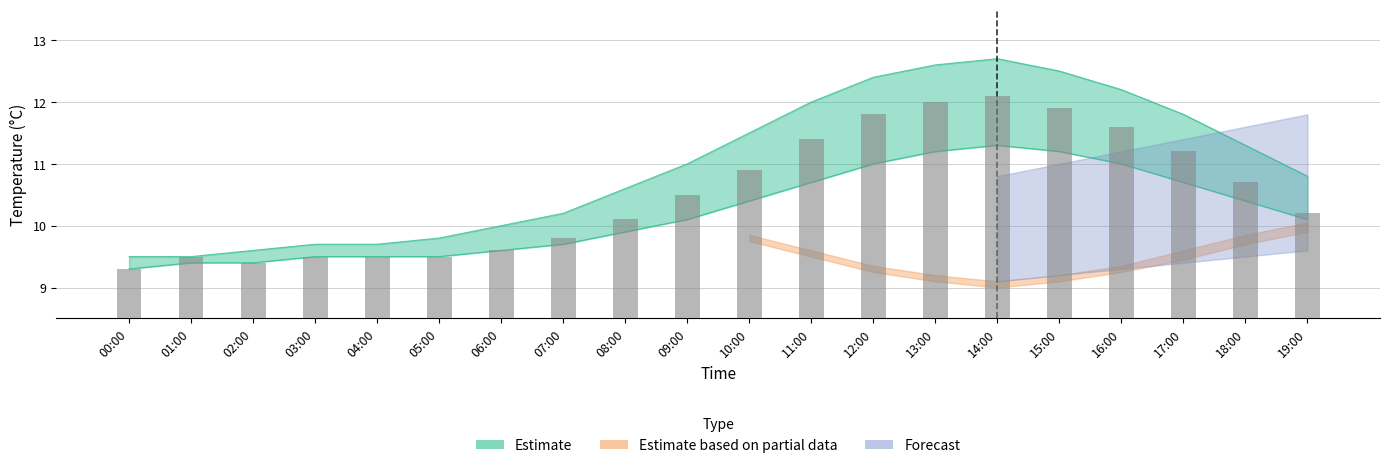

What is the ratio of the value at 08:00 to the value at 13:00?

0.8